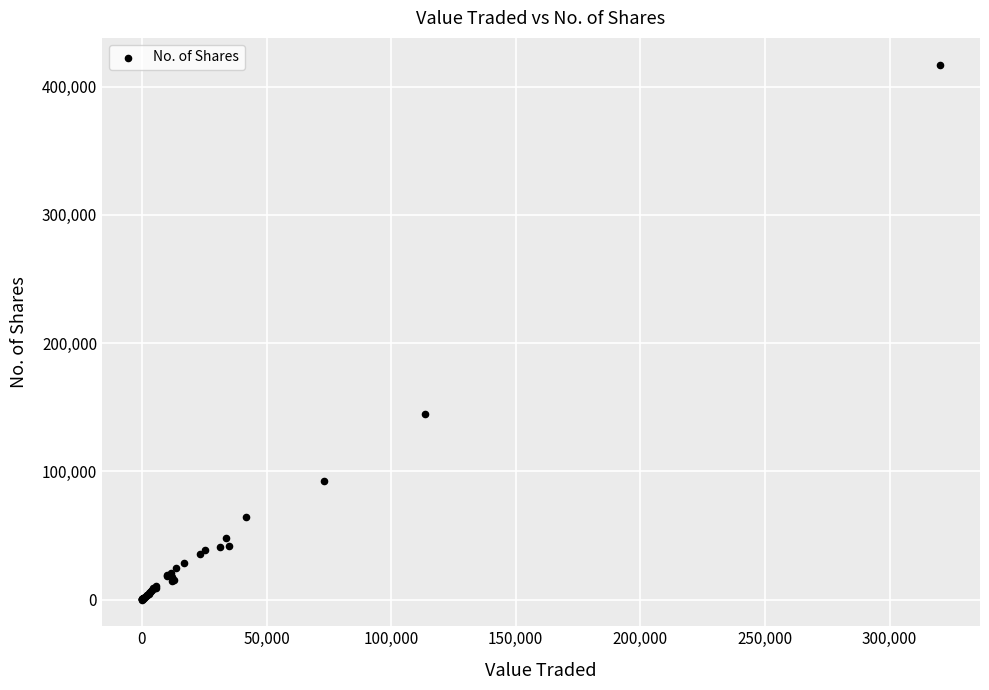

What Y value in the scatter plot is closest to 208598?

144833